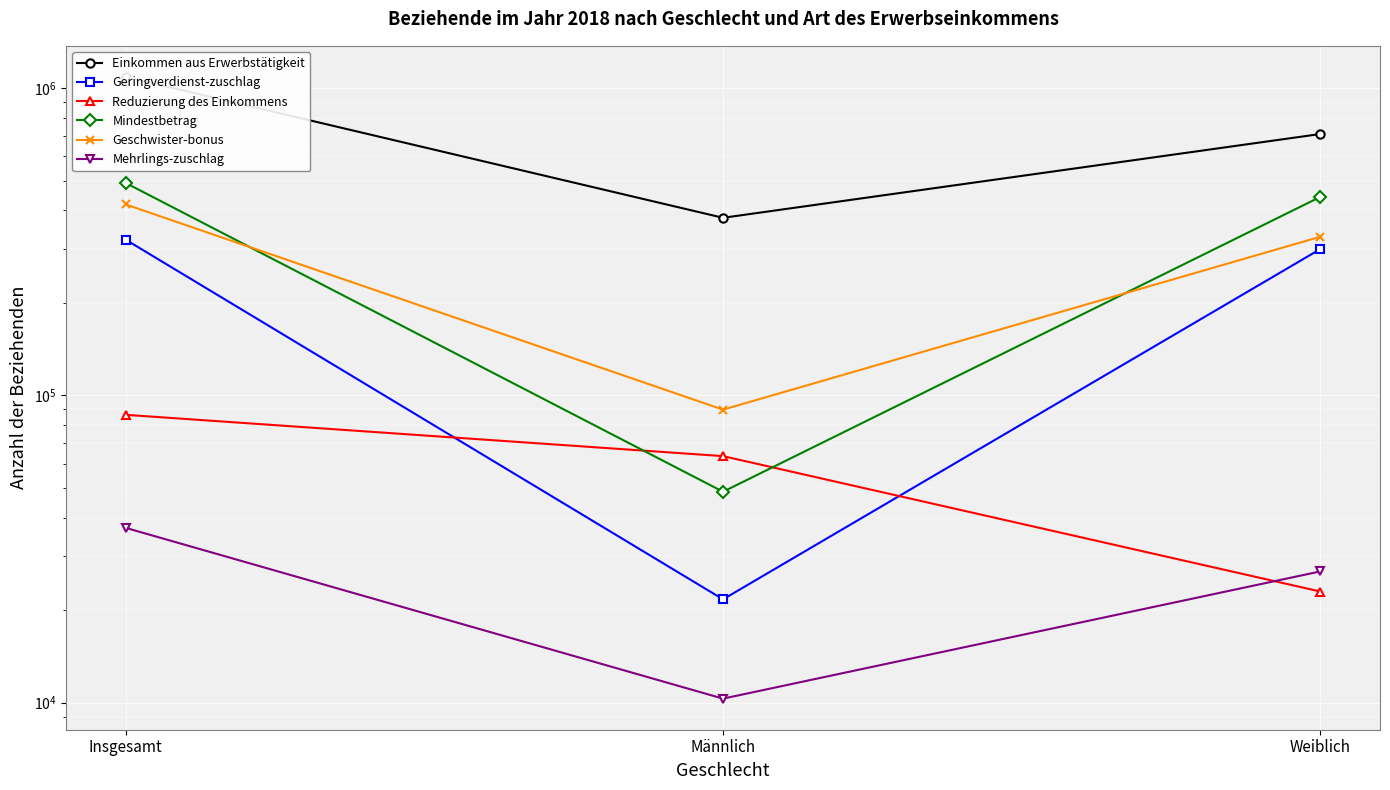

Is this an area chart (filled region under the line)?

No